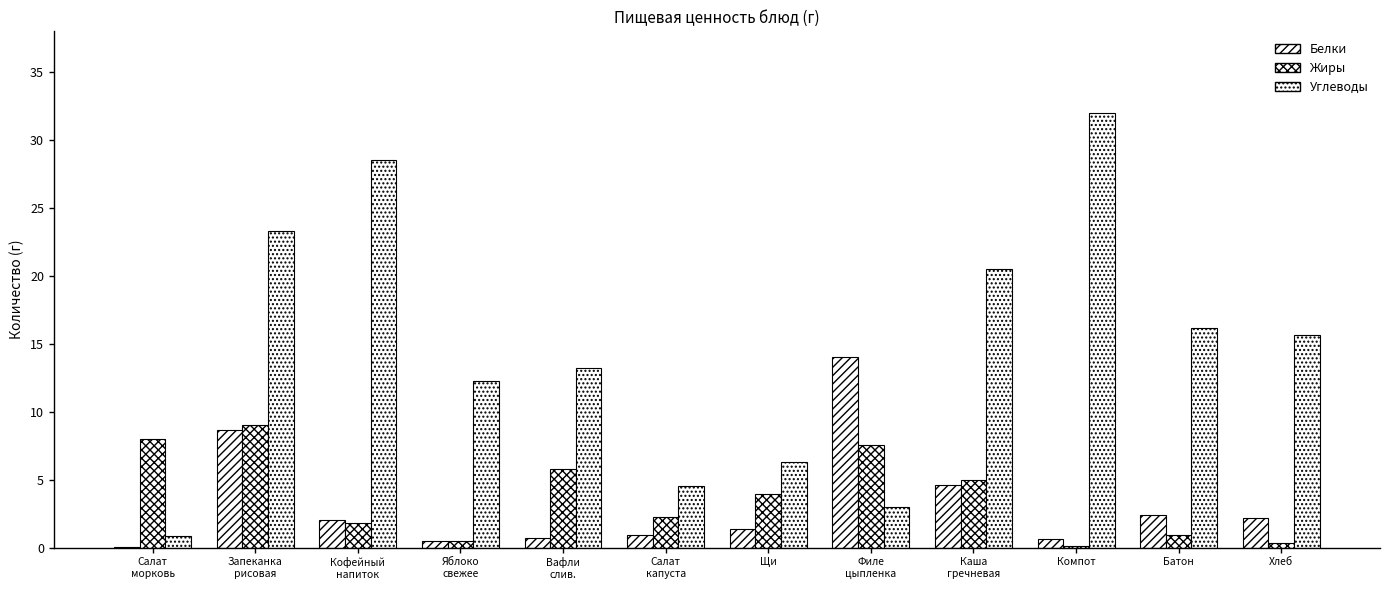

Are the bars grouped side by side (vs. stacked)?

Yes